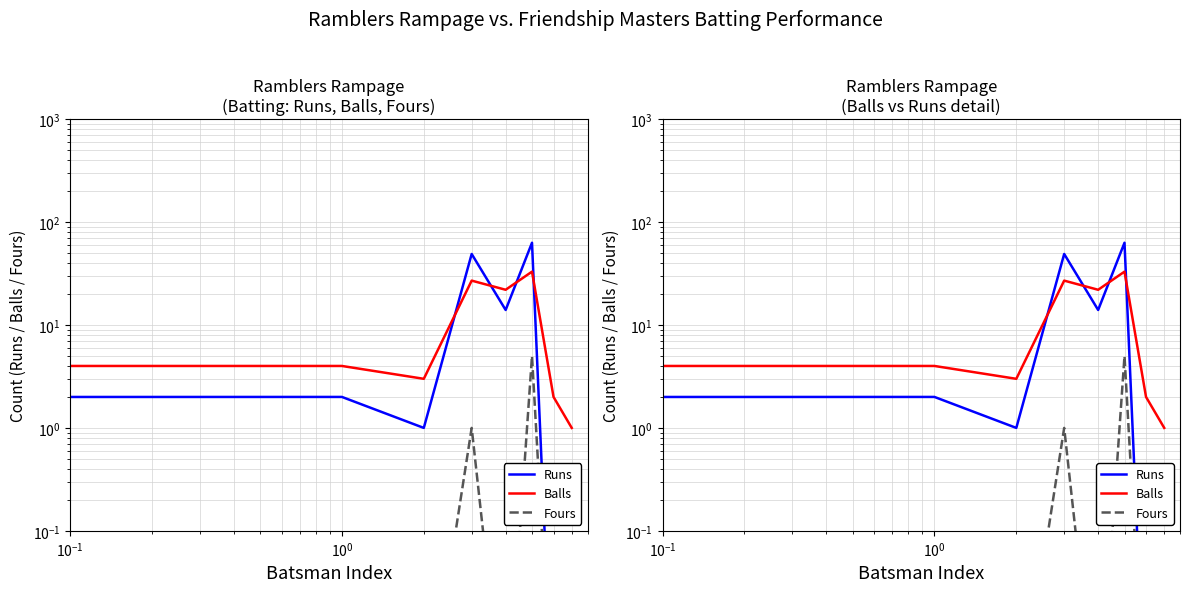

How many distinct data groups are displayed?

3